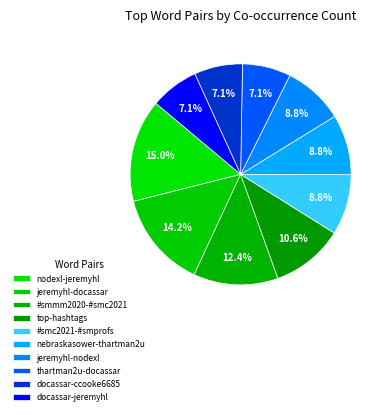

To the nearest percent, what is the difference between the largest and smallest slice percentages?

8%